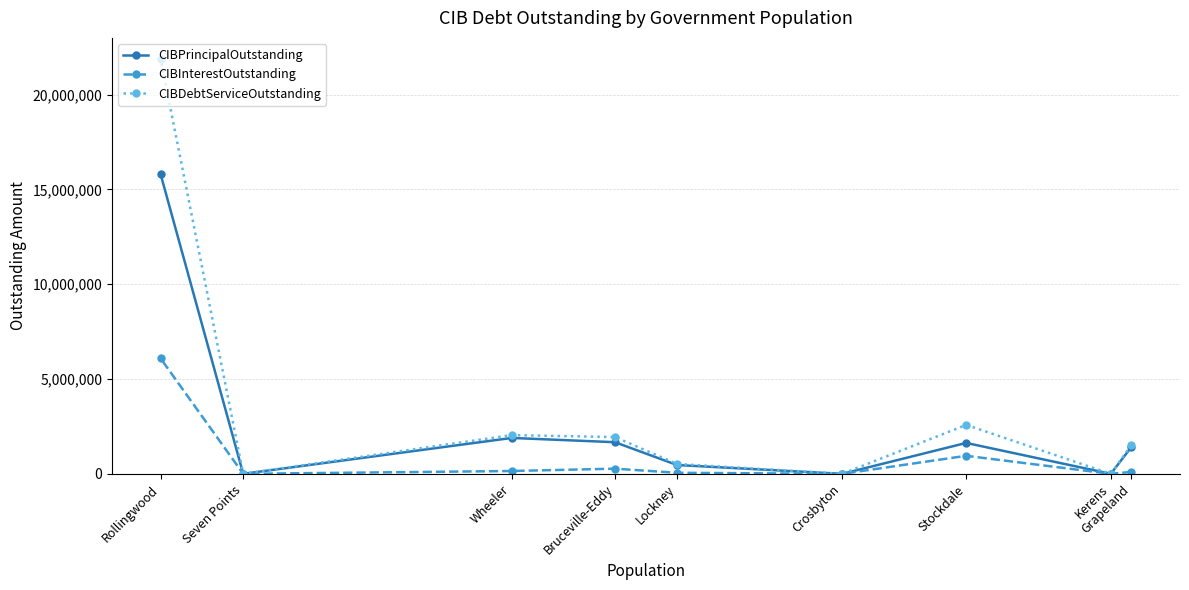

What is the label of the 4th point from the right?

Crosbyton